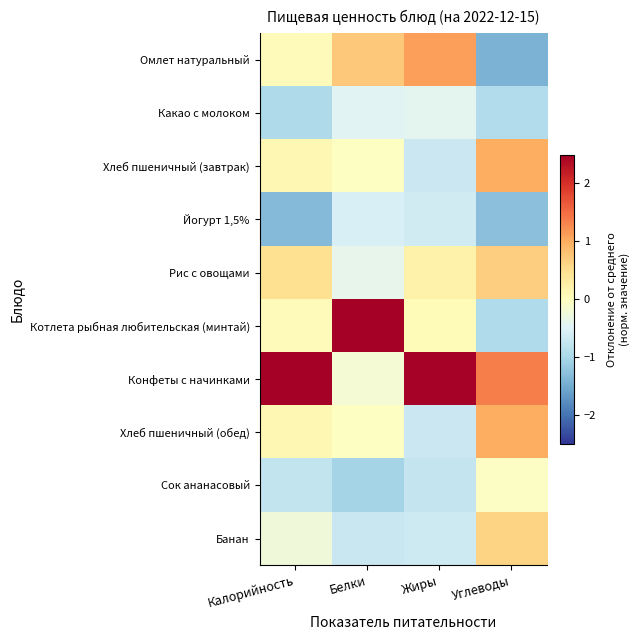

Which label corresponds to the largest value in the chart?

Белки